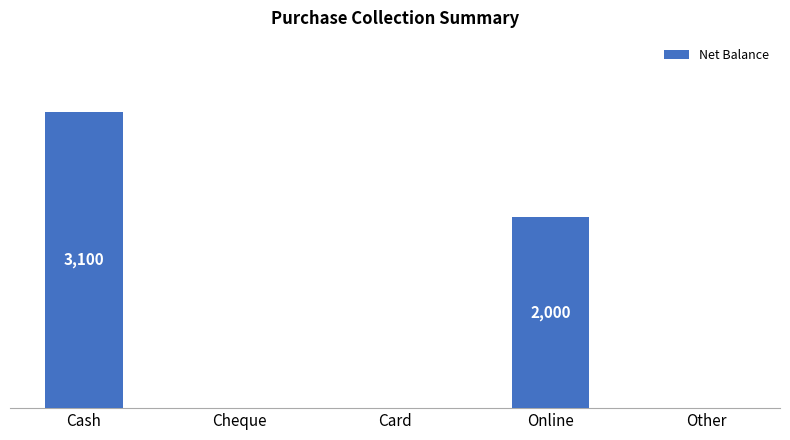

What is the difference between the maximum and second lowest values?

3100